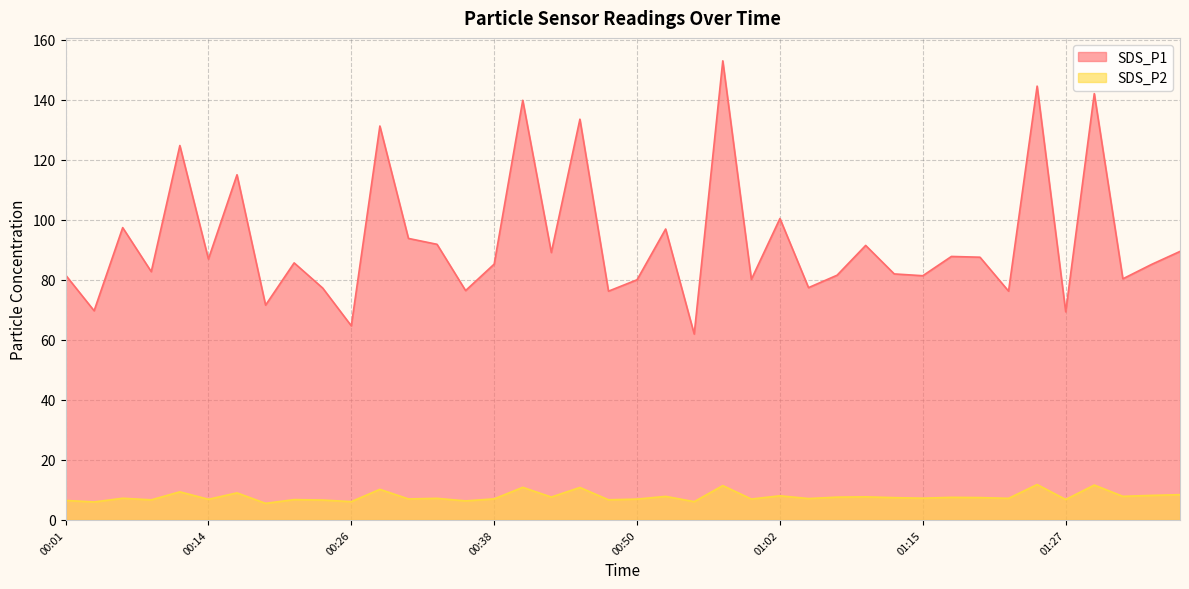

How many lines are shown in the chart?

2